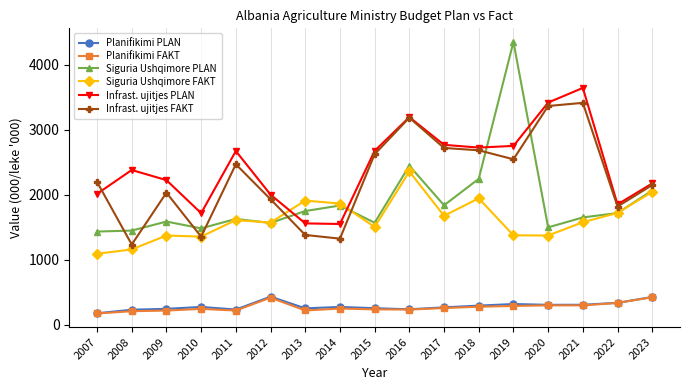

How many distinct data groups are displayed?

6